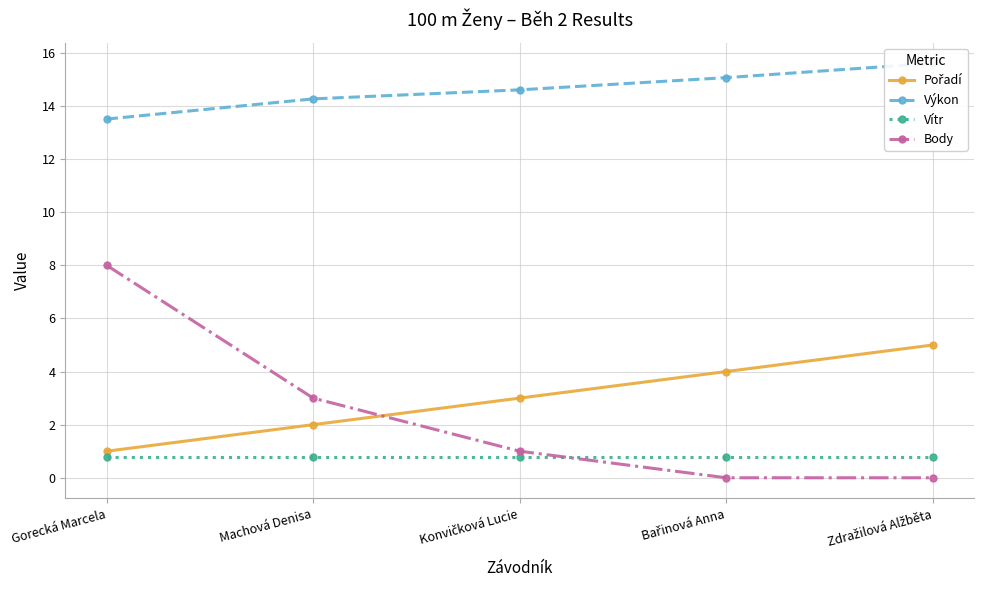

Where is Vítr nearest to the value 0?

Gorecká Marcela